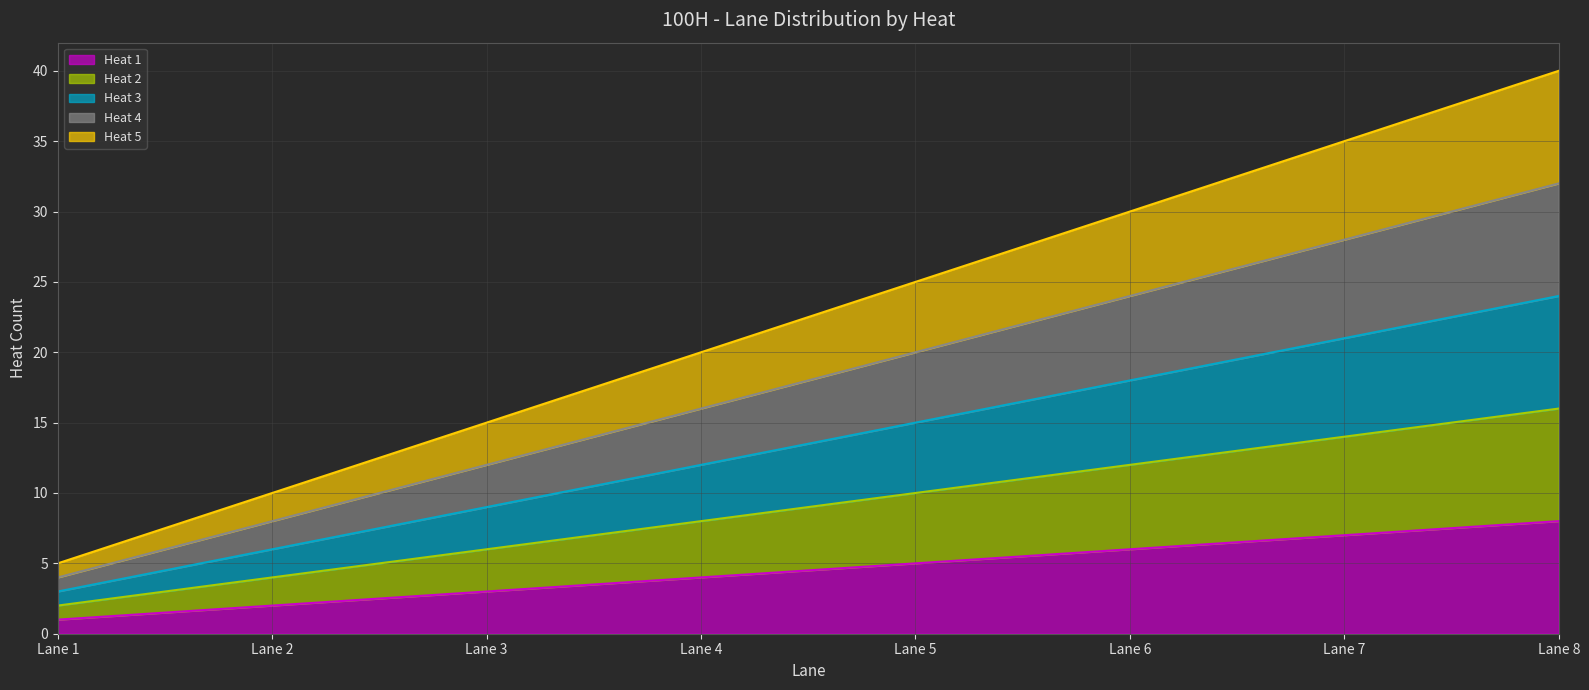

What is the value of the Heat 1 point at the 6th from the left?

6